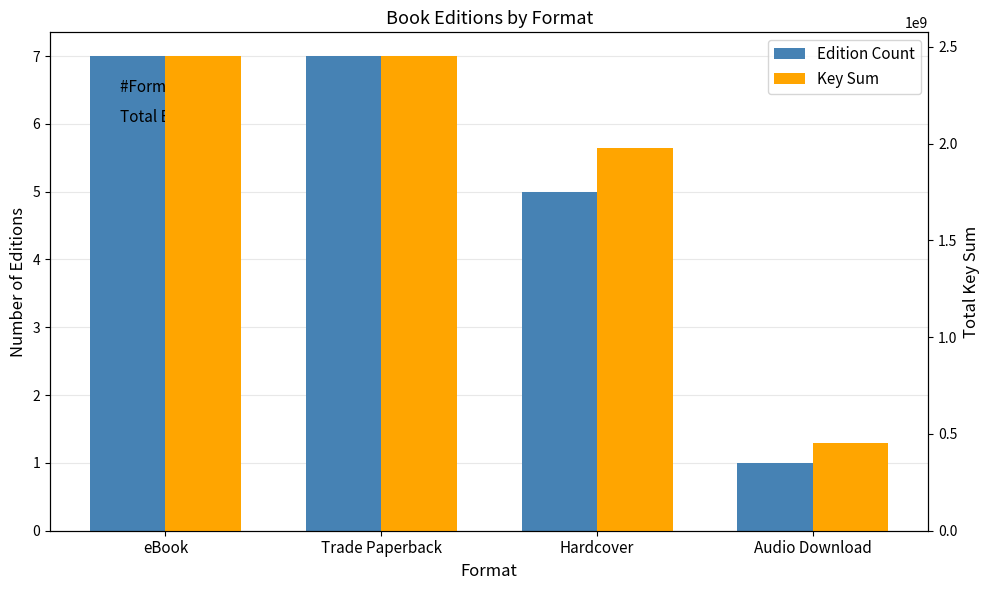

What is the label of the 3rd bar from the right?

Trade Paperback